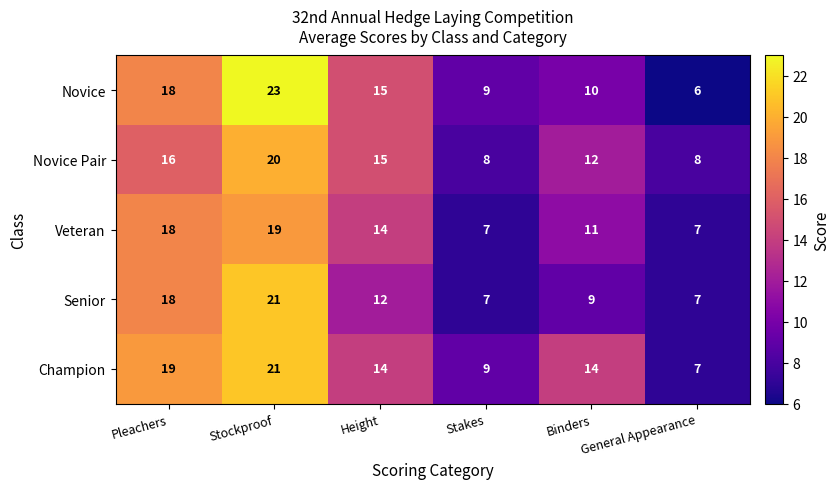

Which category has the highest value across all series?

Stockproof